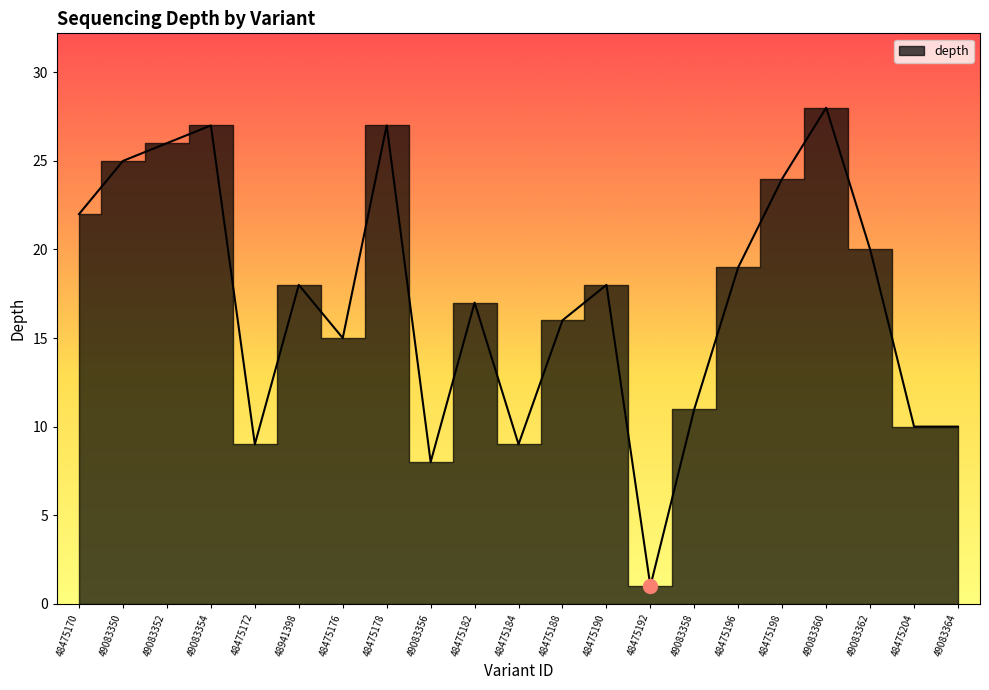

How many values exceed 18?

9